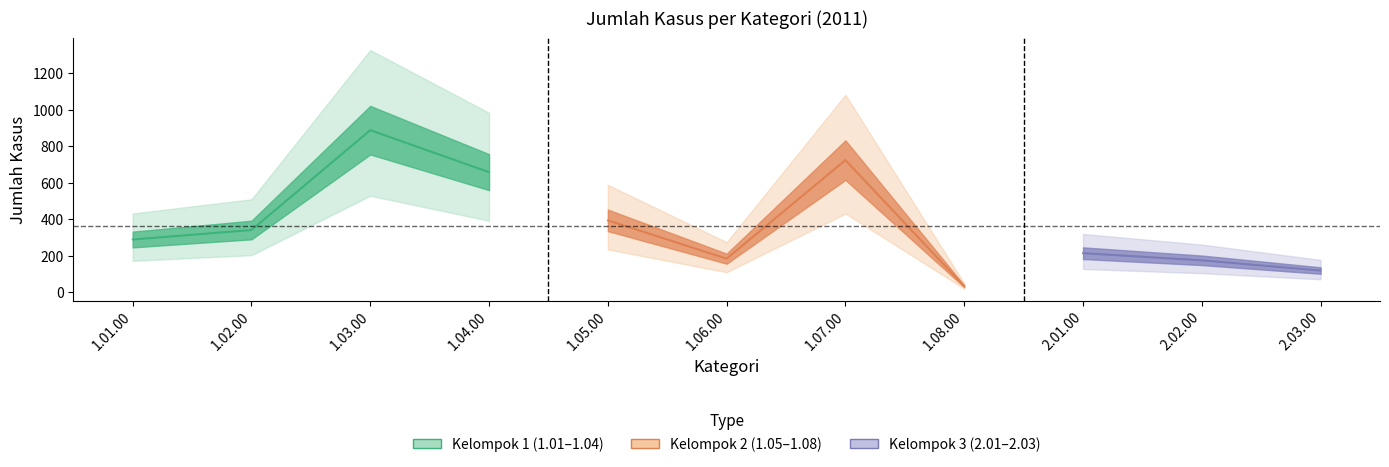

List the labels in order of value, largest first.

1.03.00, 1.07.00, 1.04.00, 1.05.00, 1.02.00, 1.01.00, 2.01.00, 1.06.00, 2.02.00, 2.03.00, 1.08.00